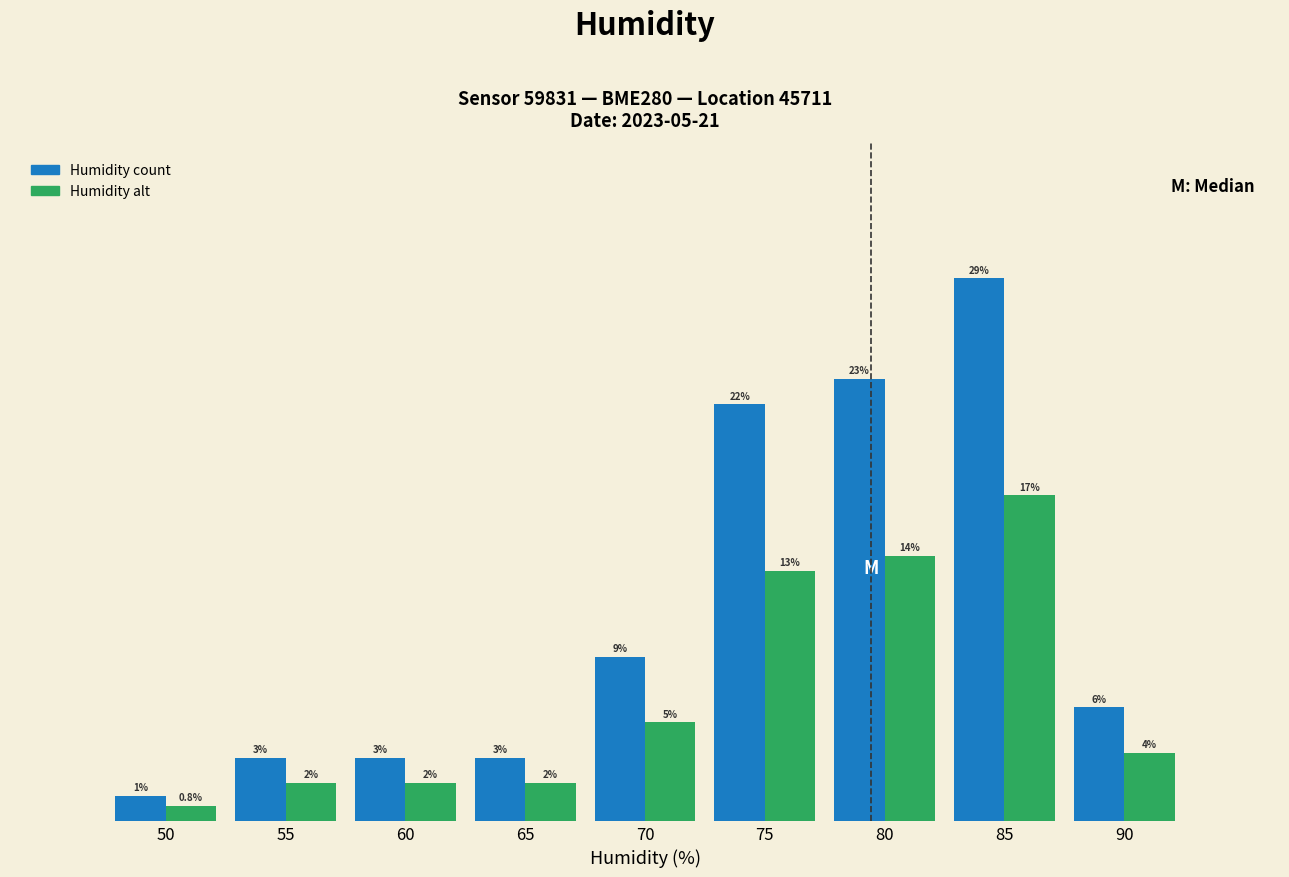

Is the value of Humidity alt at 70 greater than the value of Humidity count at 75?

No